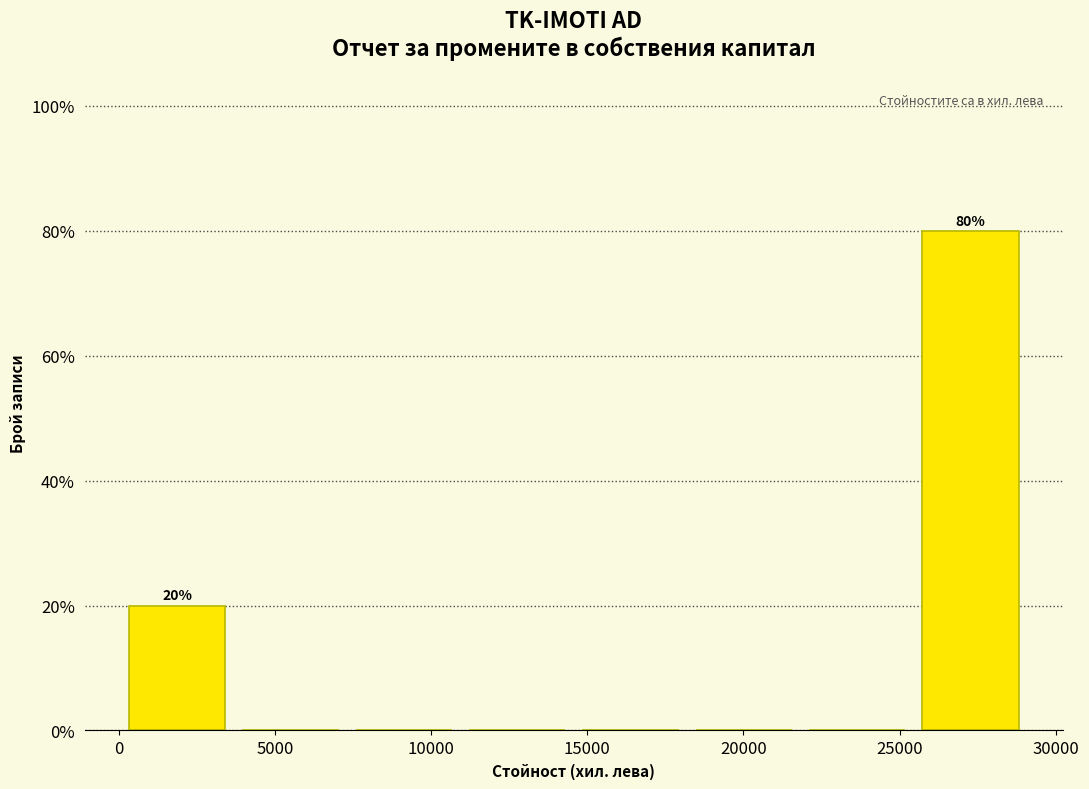

Over which range of the x-axis is the bar tallest?

25500 to 29500